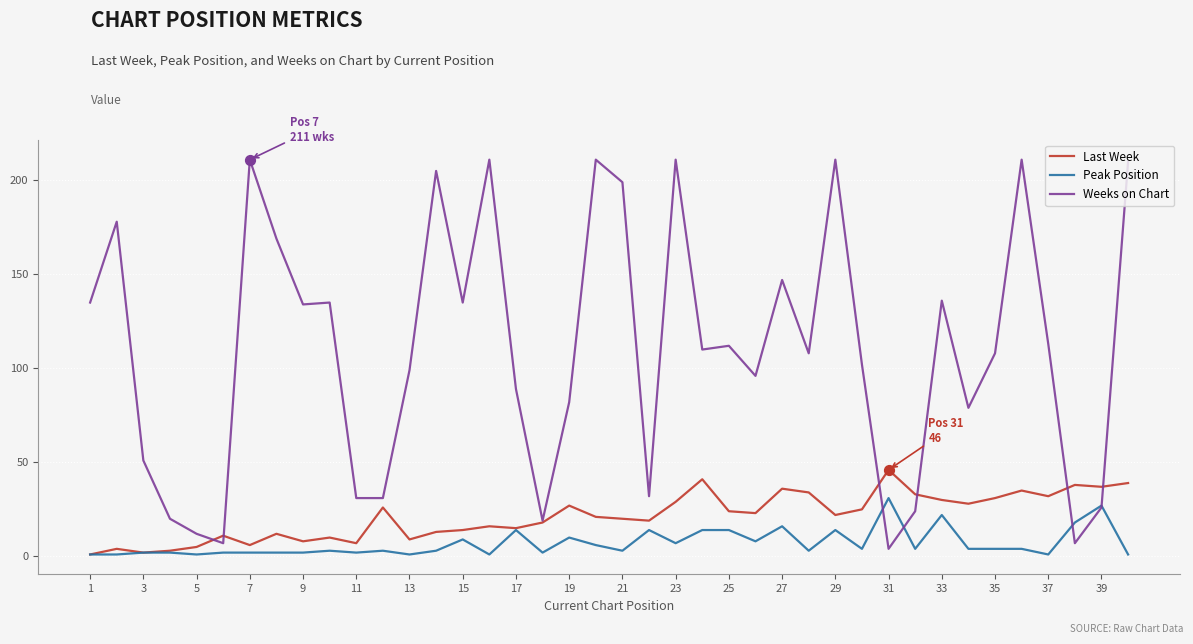

Which series has the largest range (max minus min)?

Weeks on Chart